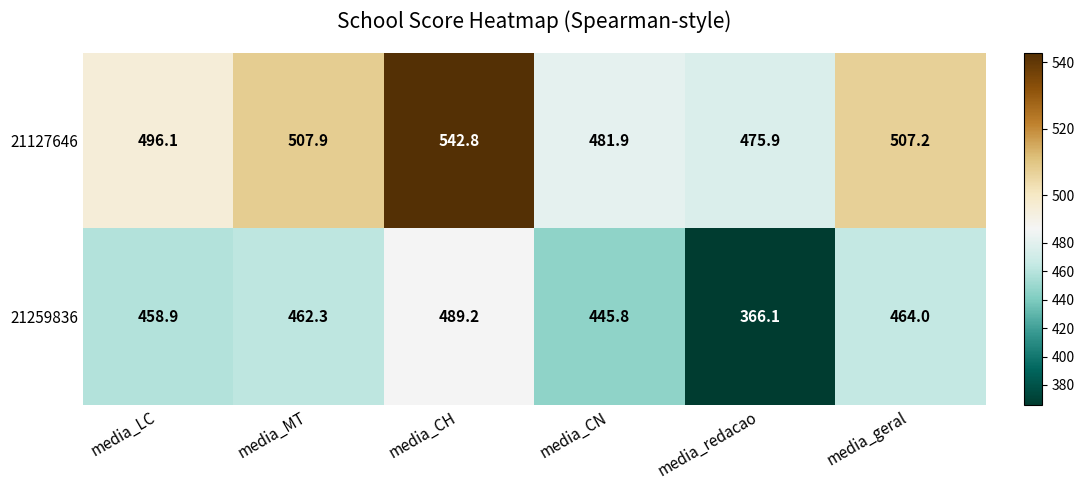

Which series changed the most between media_LC and media_MT?

21127646